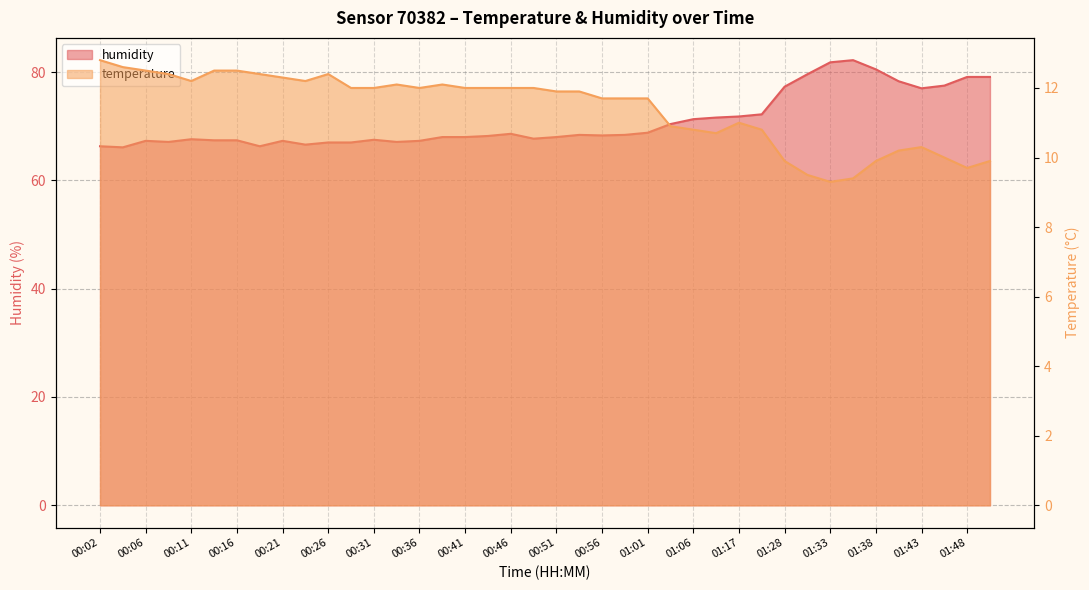

At how many categories does at least one series exceed 14?

40